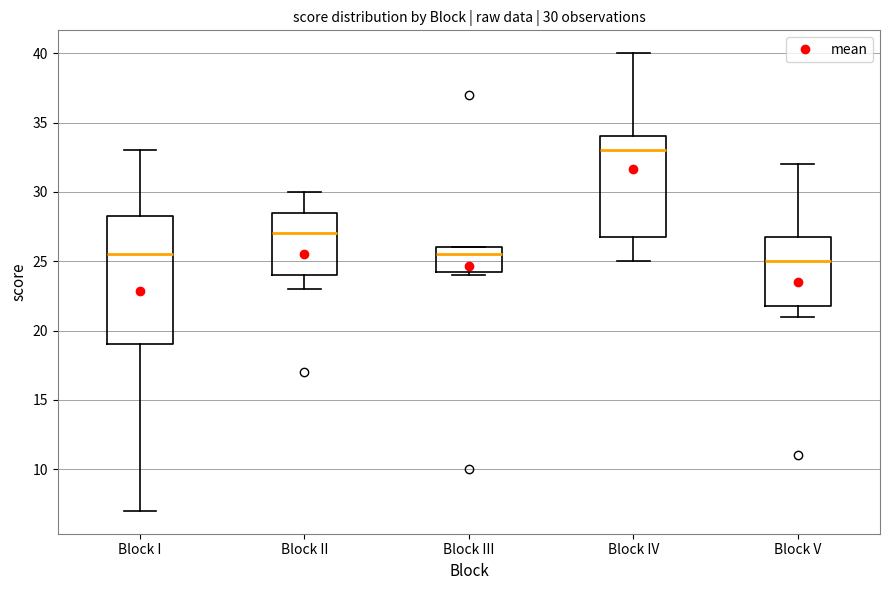

Comparing the boxes themselves (not the whiskers), which one is the tallest?

Block I